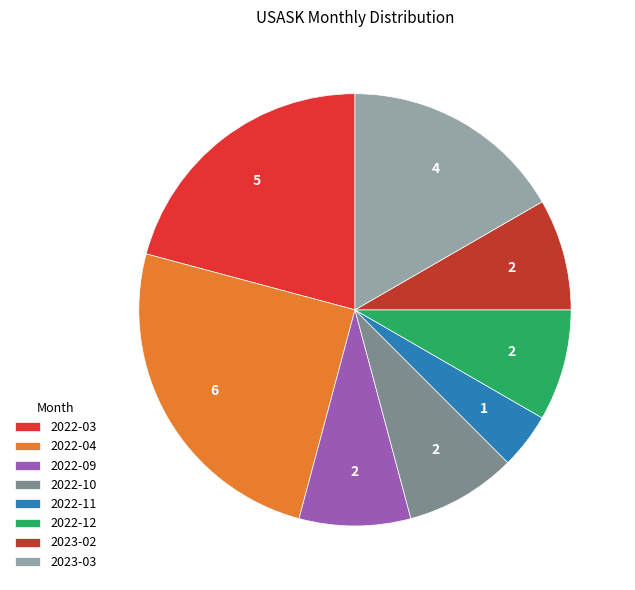

Does 2022-10 represent more than half of the total?

No